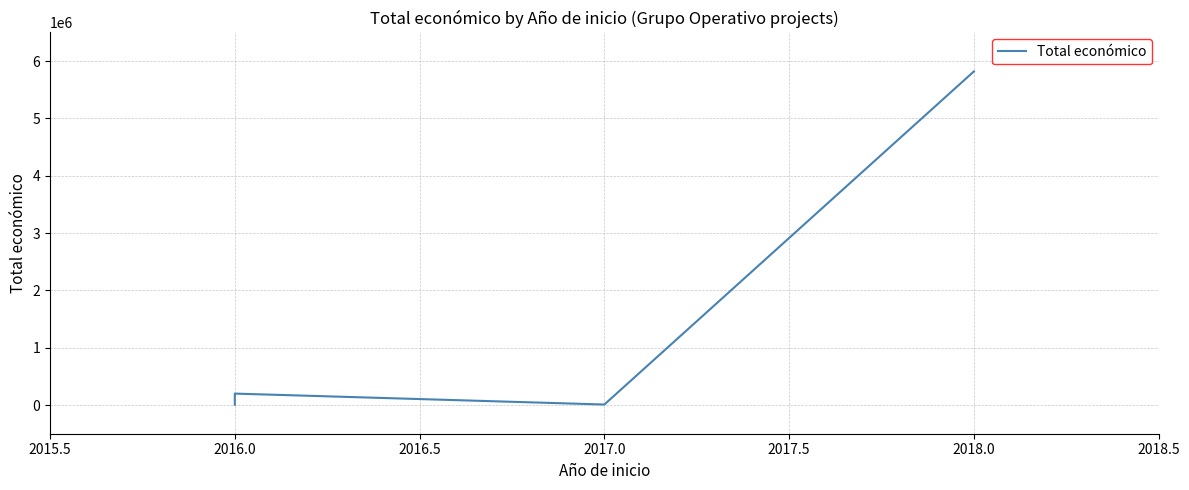

What is the average value?

1508774